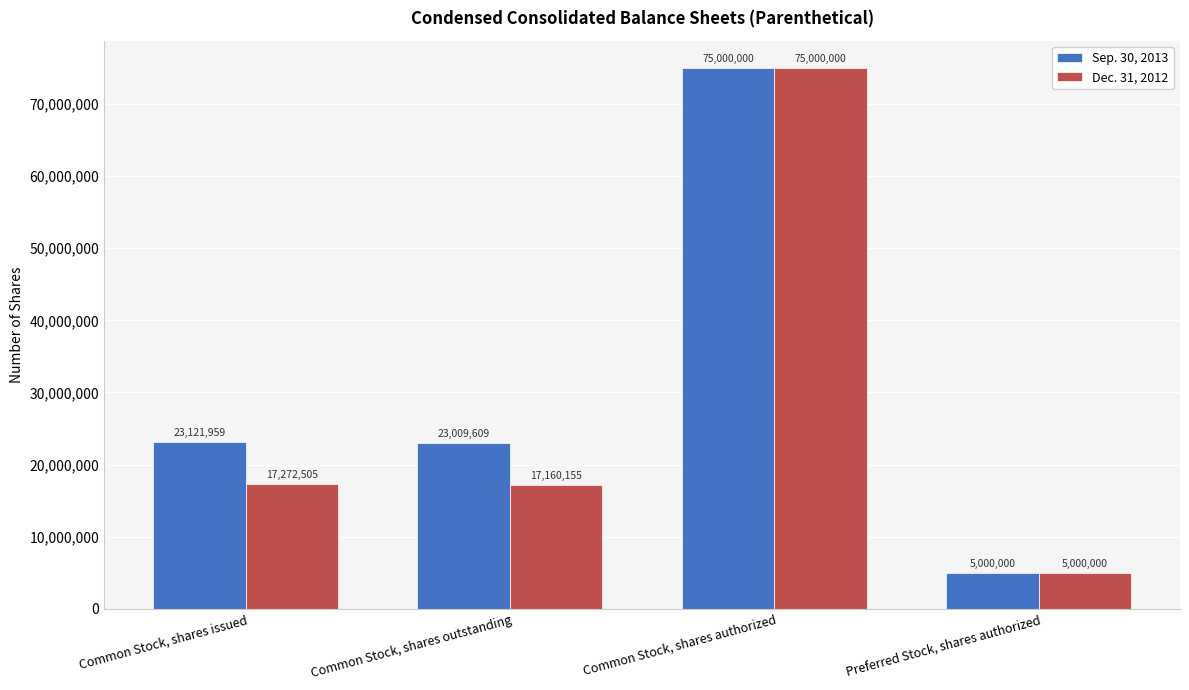

How many groups of bars are there?

4